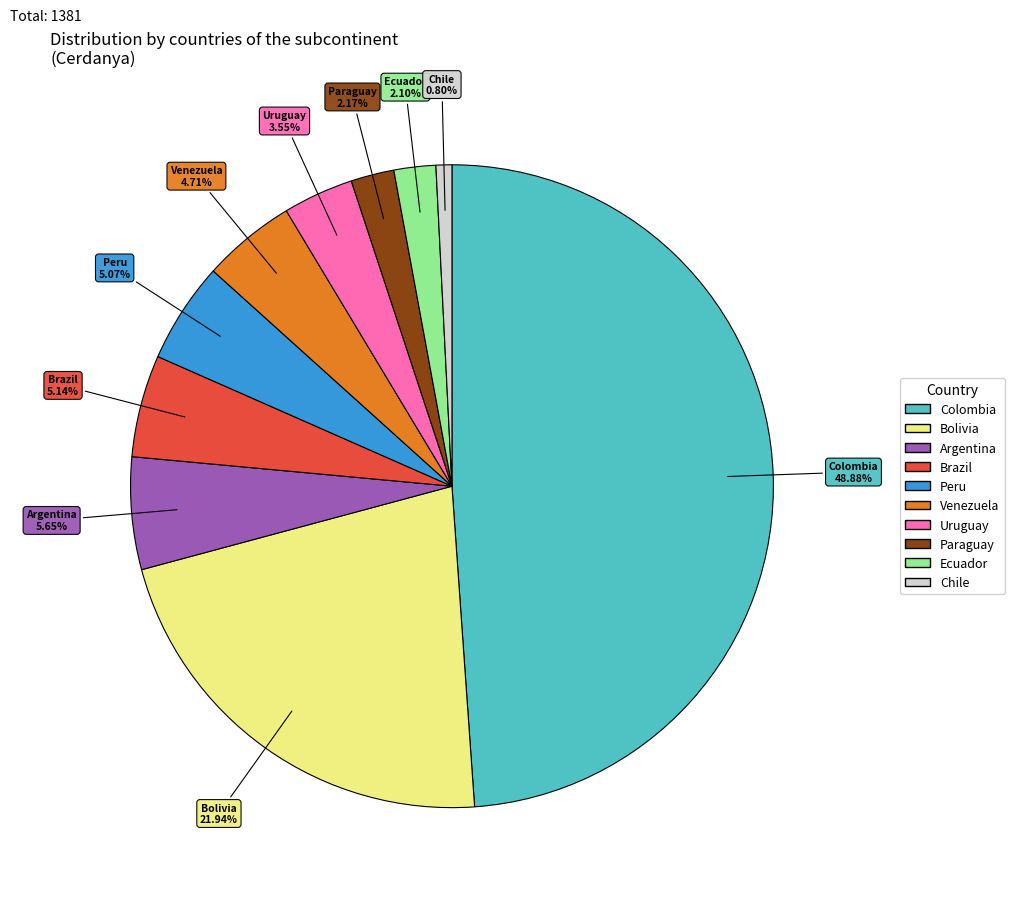

Does any single category account for the majority?

No